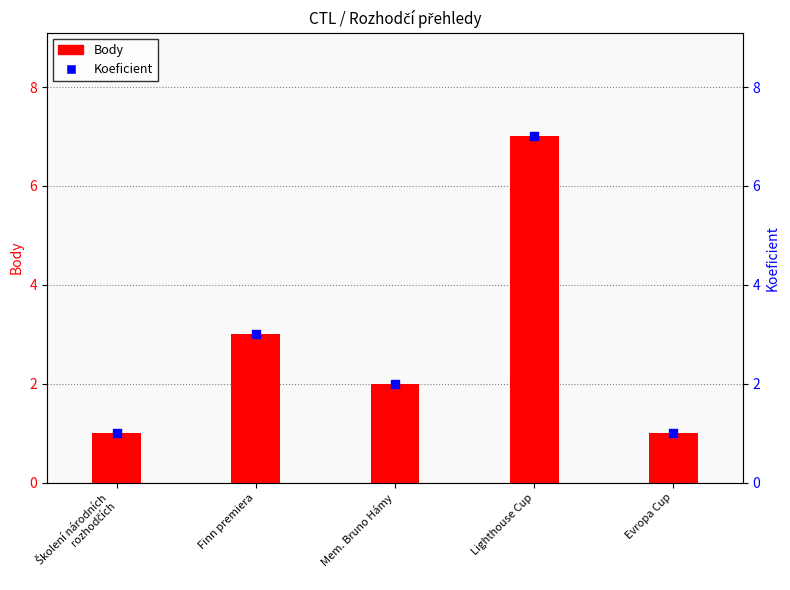

Which series reaches the maximum Y coordinate?

Body